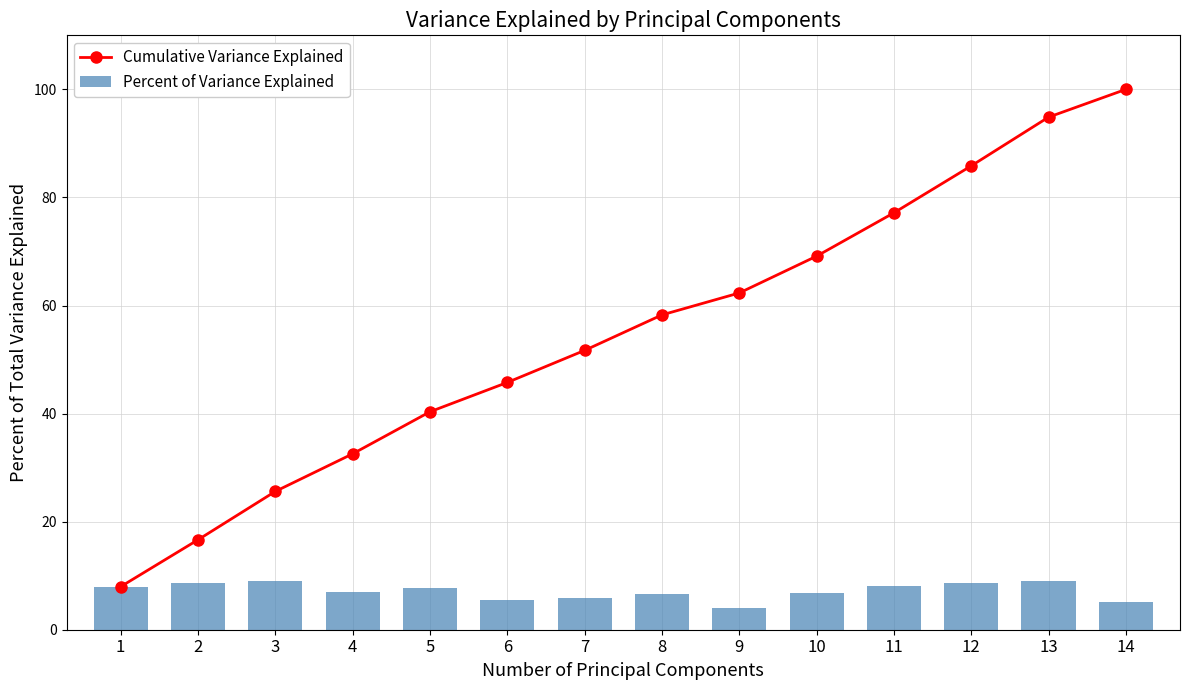

At which category is the sum across all series the highest?

14